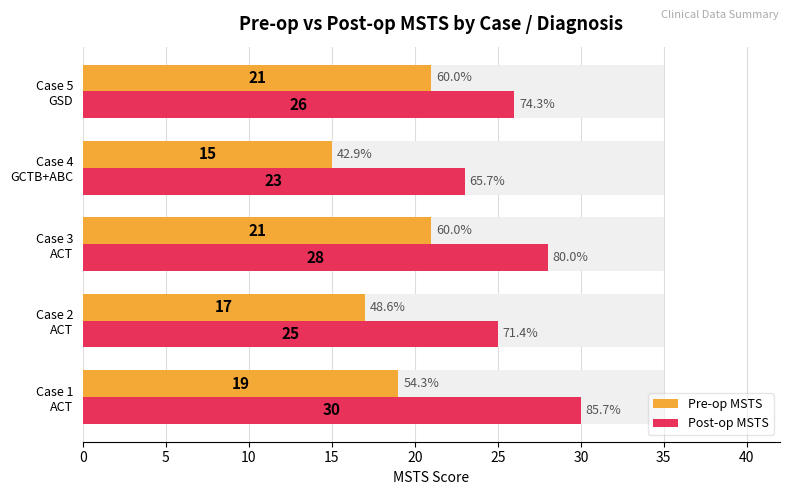

The Pre-op MSTS series shows 8 at Case 4 GCTB+ABC. True or false?

False